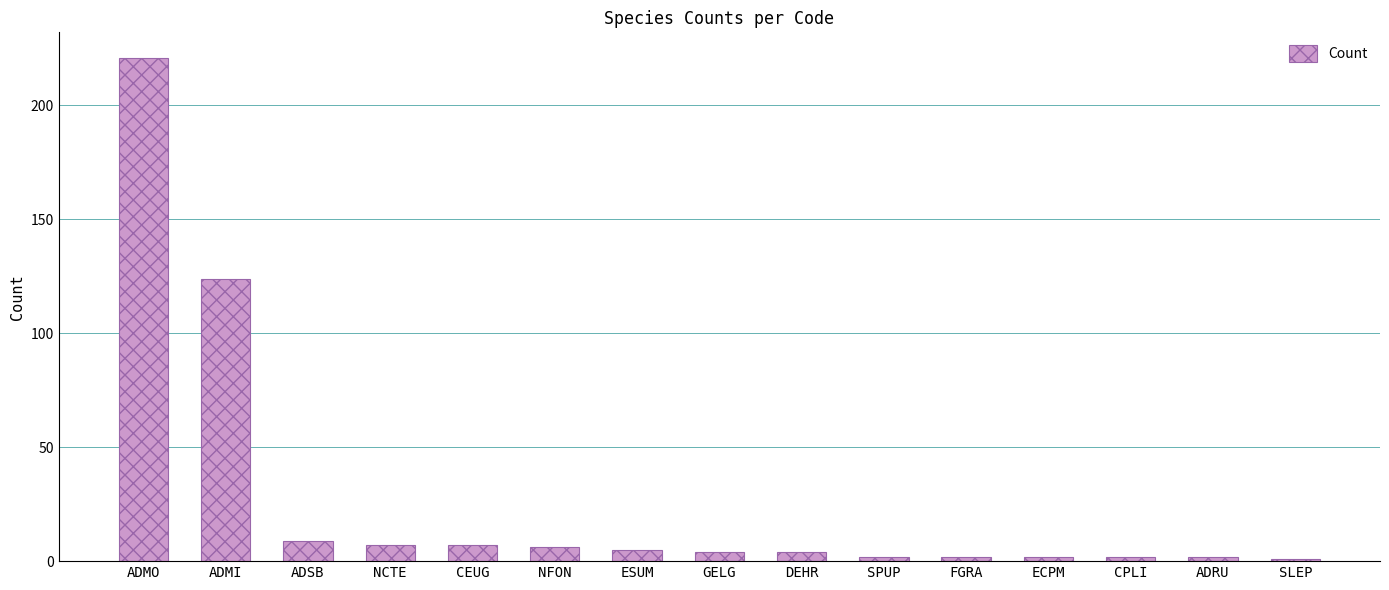

Which category has the highest value across all series?

ADMO